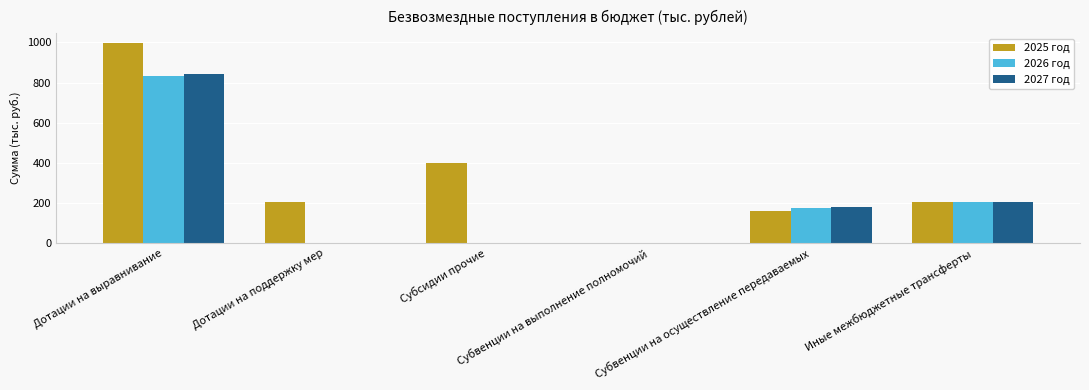

What is the difference between the 2027 год values at Субвенции на осуществление передаваемых and Субвенции на выполнение полномочий?

179.7